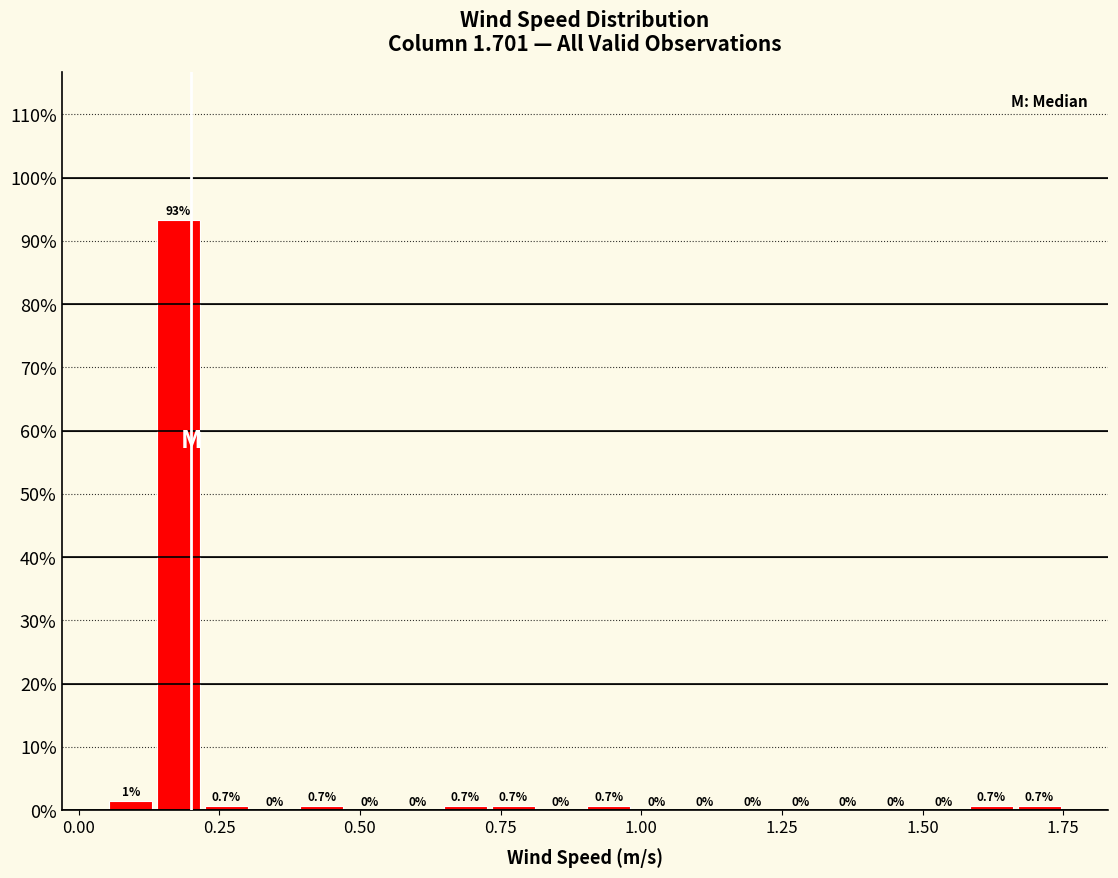

Around what value on the x-axis is the tallest bar? Give the approximate position of its centre, as read against the axis.

0.20